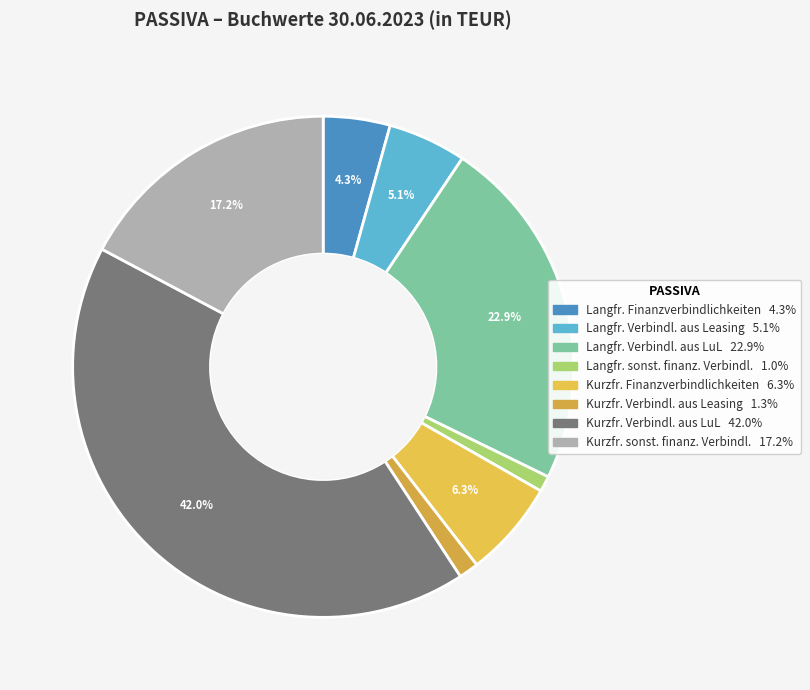

Count the number of slices in the pie.

8